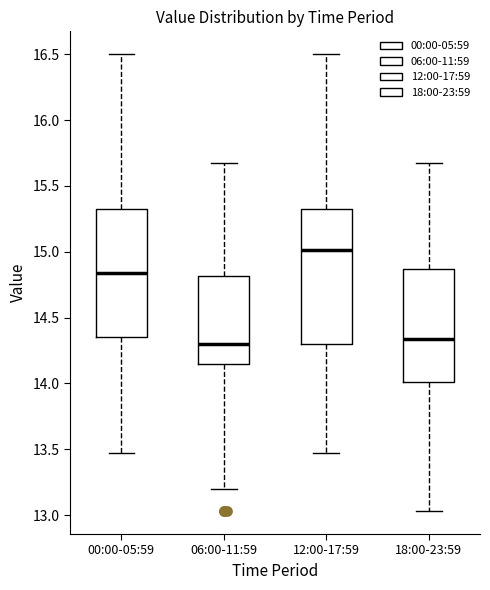

Reading left to right, transcribe this box plot: for each box, give where its median line is, the range the box spans, and where its two whiskers end, as read against the y-axis. The values are not printed on the chart, so give them approximately, as read against the axis.

00:00-05:59: median 14.85, box 14.35 to 15.35, whiskers 13.45 to 16.50
06:00-11:59: median 14.30, box 14.15 to 14.80, whiskers 13.20 to 15.65
12:00-17:59: median 15.00, box 14.30 to 15.35, whiskers 13.45 to 16.50
18:00-23:59: median 14.35, box 14.00 to 14.85, whiskers 13.05 to 15.65